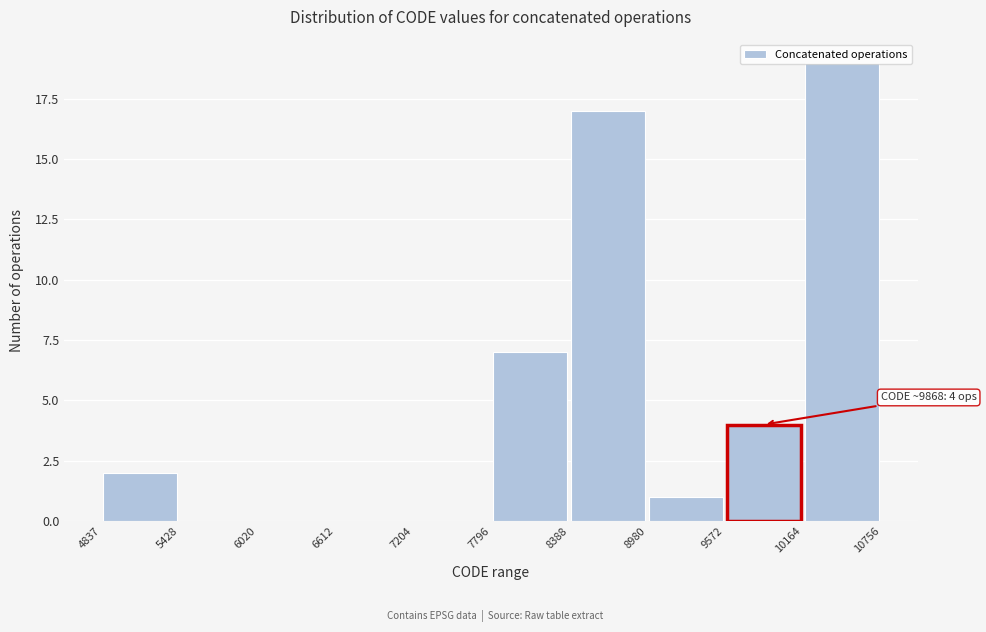

Over which range of the x-axis is the bar tallest?

10164 to 10756